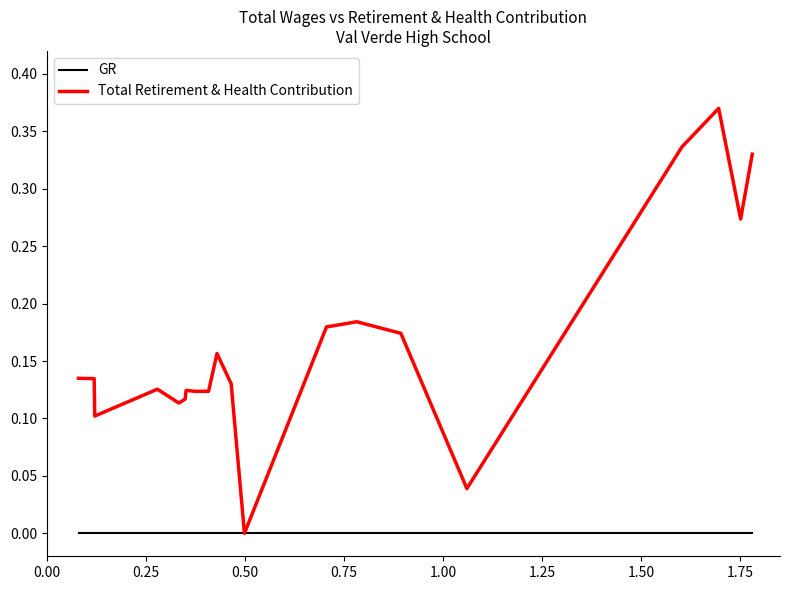

Which series has the largest total across all categories?

Total Retirement & Health Contribution